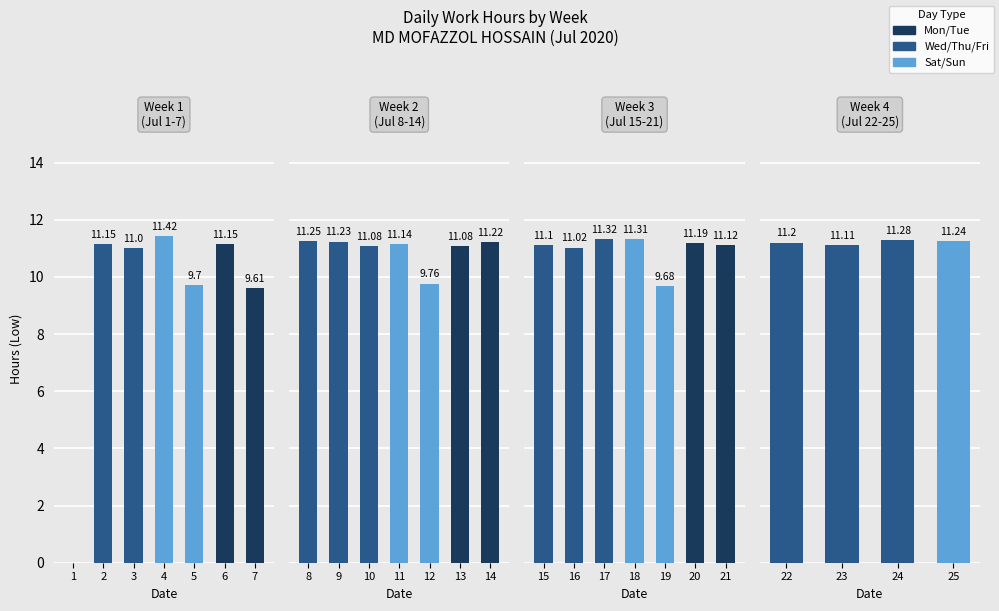

Which series changed the most between 1 and 24?

Low